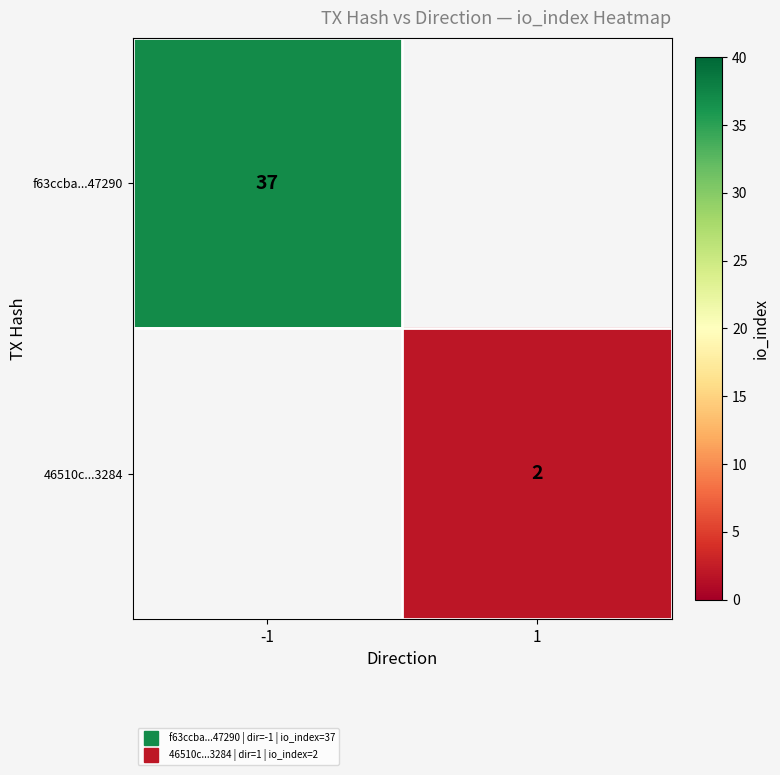

How many positive values does the 46510c...3284 series have?

1